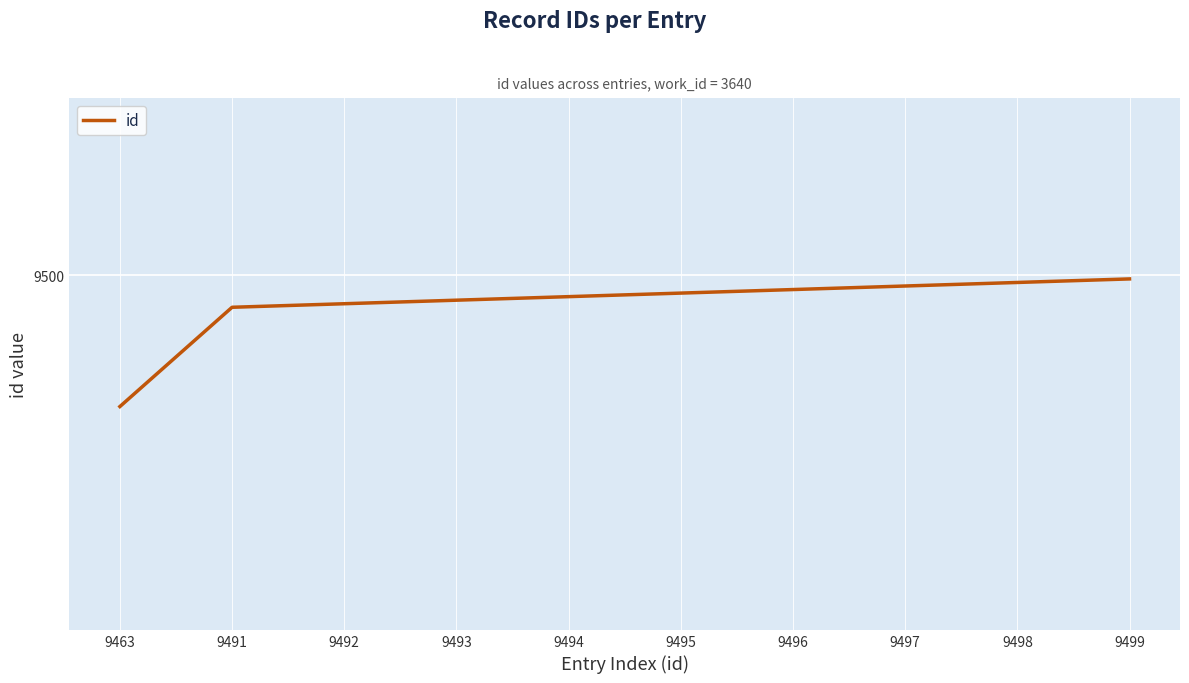

What is the change in value from 9494 to 9497?

+3